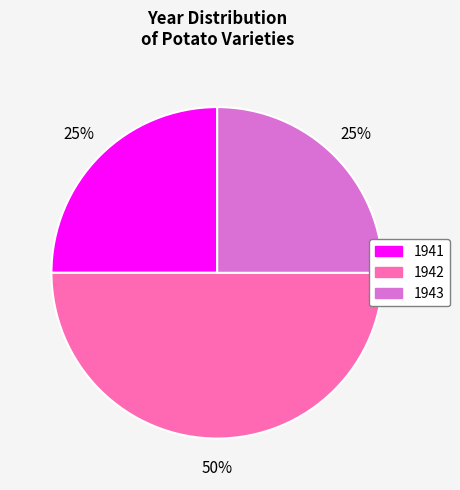

Which has a higher value, 1943 or 1942?

1942